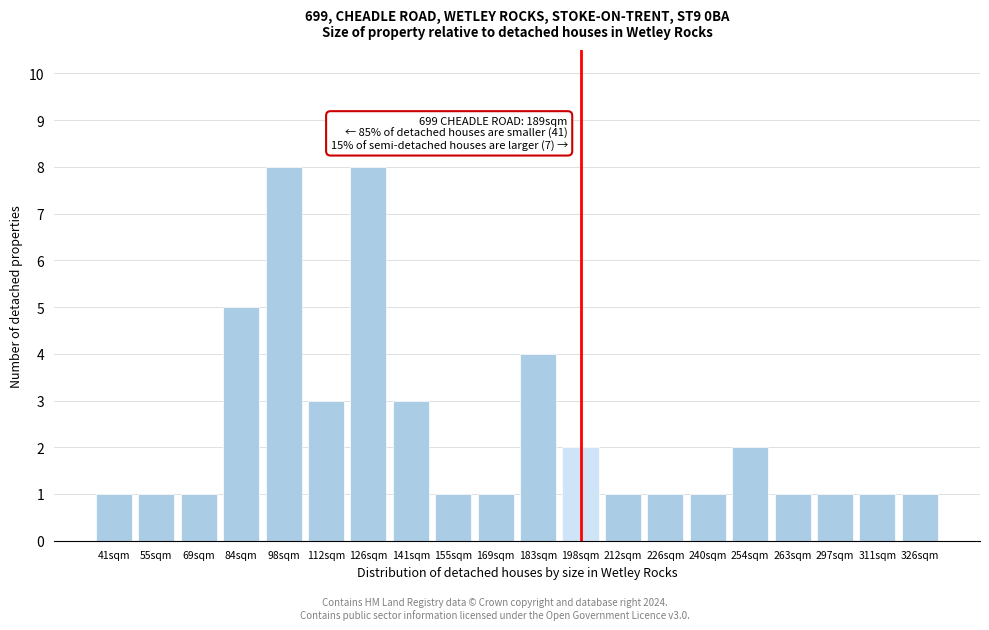

Reading left to right, what are all the values shown in this chart?

1	1	1	5	8	3	8	3	1	1	4	2	1	1	1	2	1	1	1	1